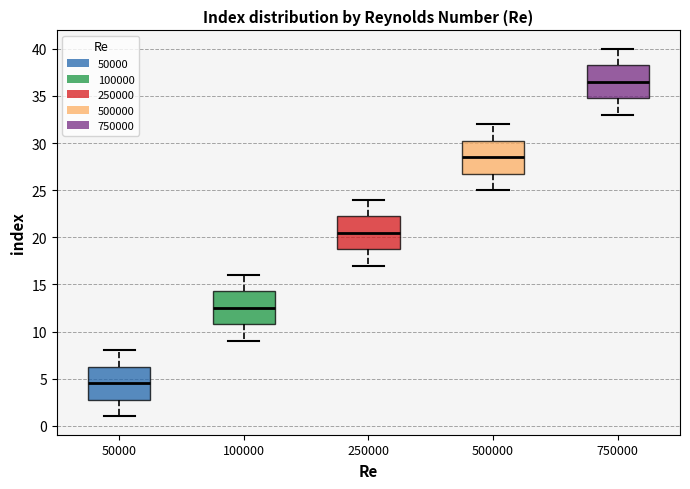

Which box has the lowest median line?

50000